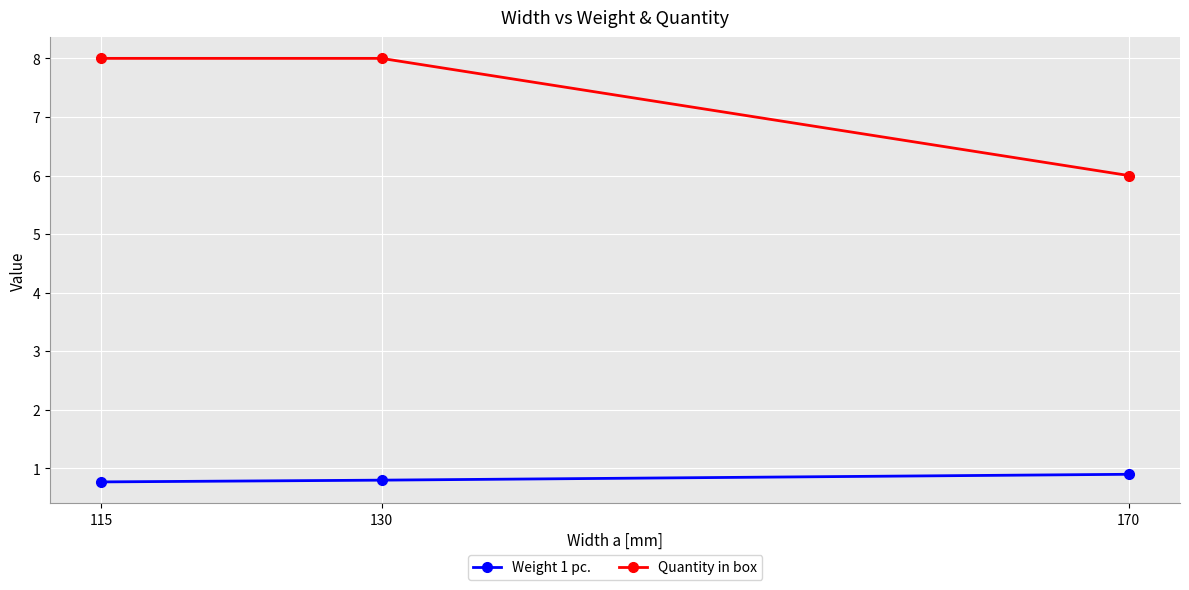

Which series has the largest total across all categories?

Quantity in box